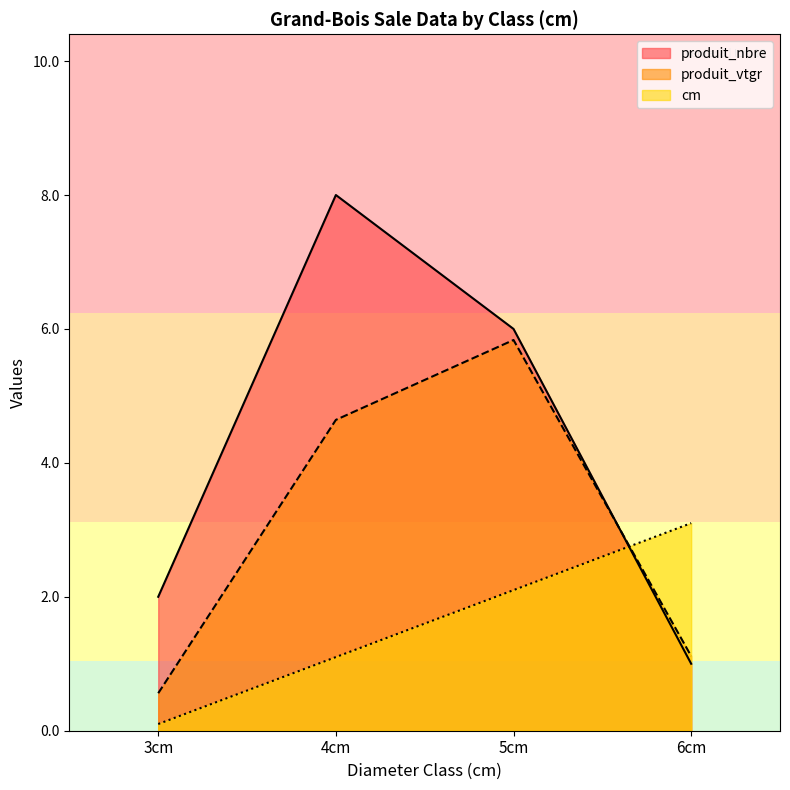

Which category has the highest value in the cm series?

6cm